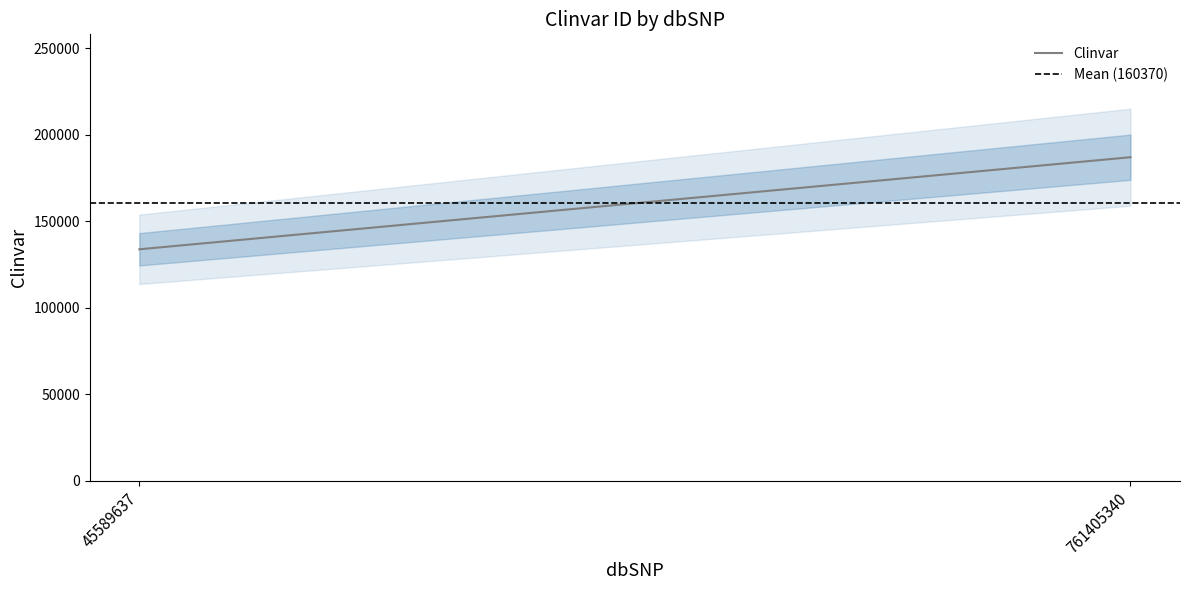

How many values in the Clinvar series are below 186989?

1